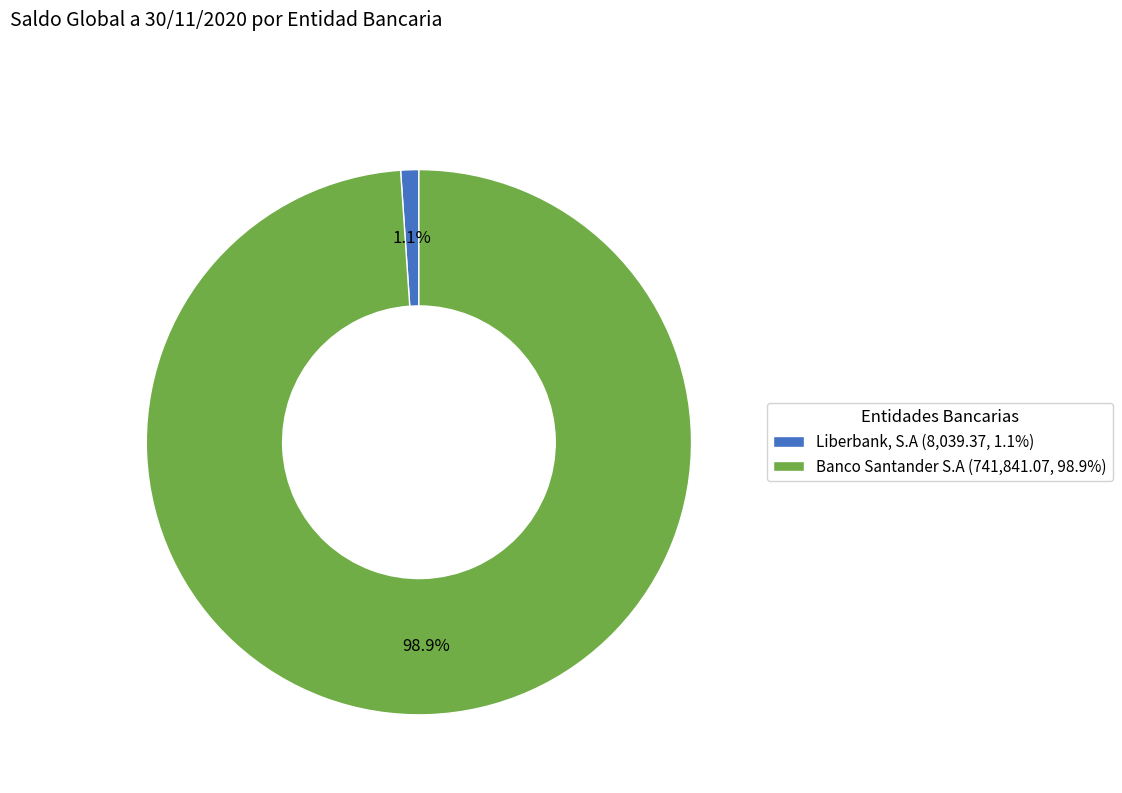

Which category accounts for the majority?

Banco Santander S.A